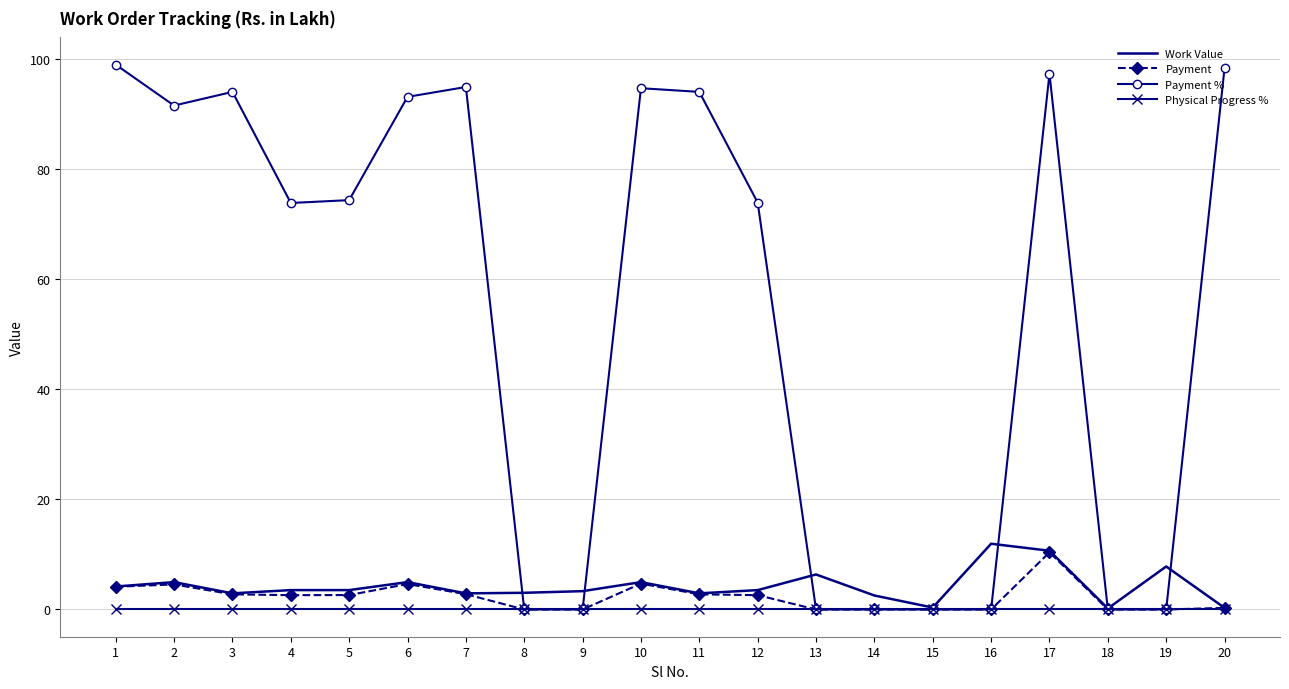

The value of Payment % at 9 is 0.0. True or false?

True